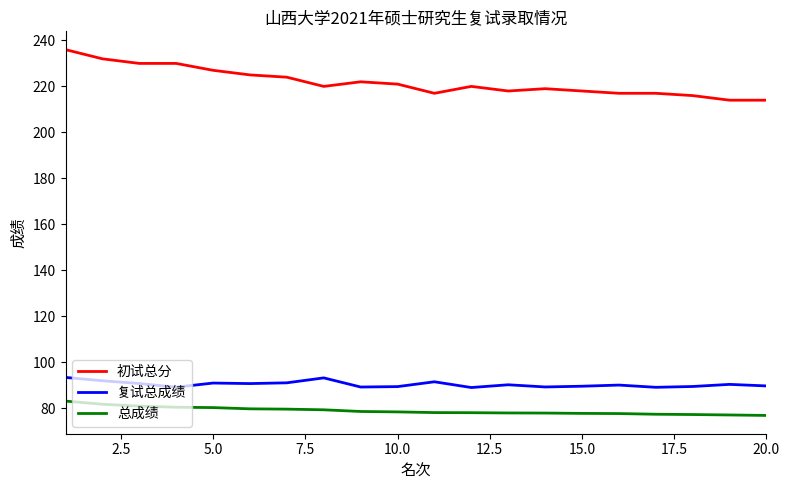

True or false: 初试总分 has more than 1 interior local peaks.

True